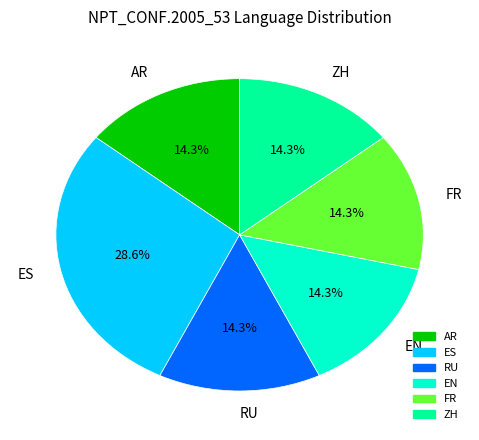

What percentage is NOT represented by FR?

85.7%